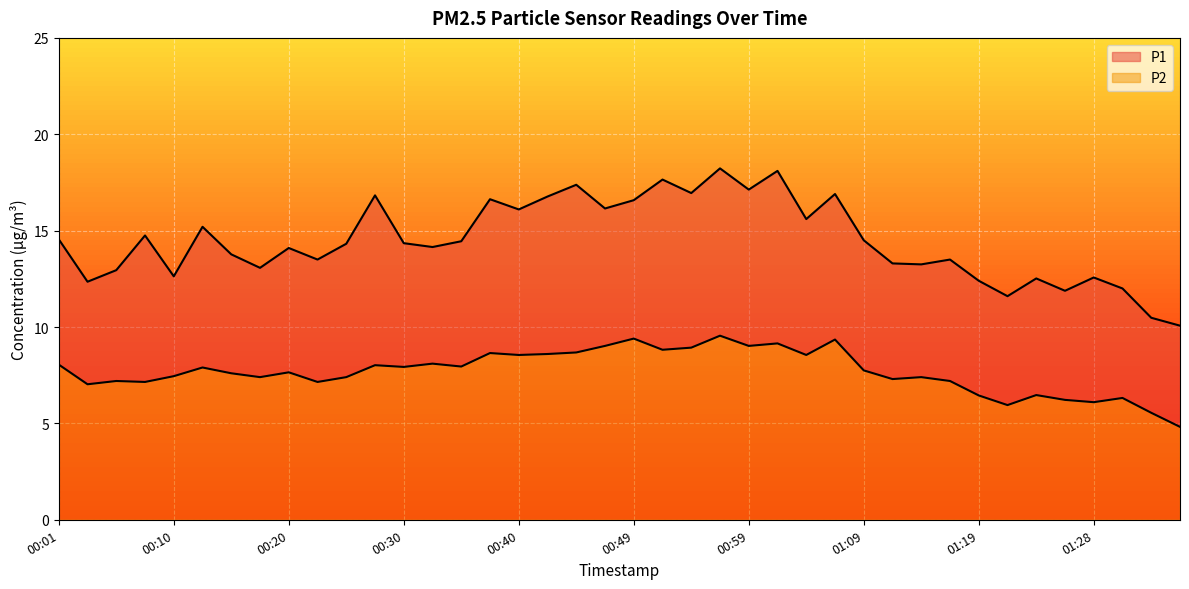

True or false: P1 and P2 cross at least once.

False